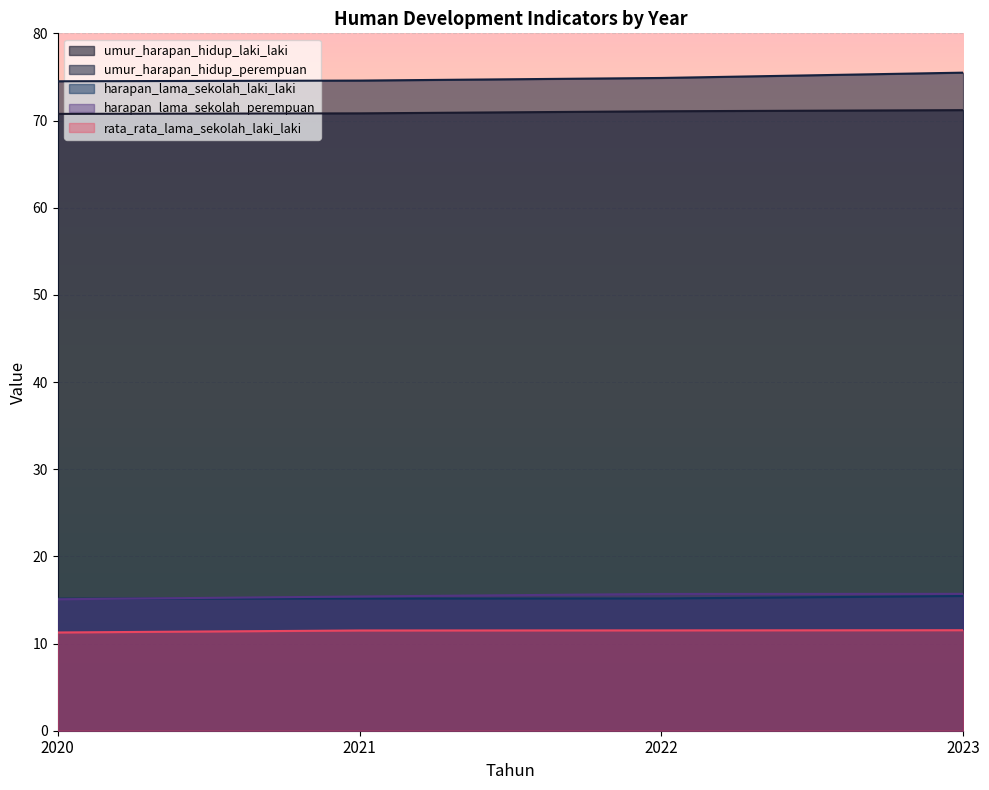

What is the sum of the harapan_lama_sekolah_laki_laki values at 2023 and 2021?

30.6